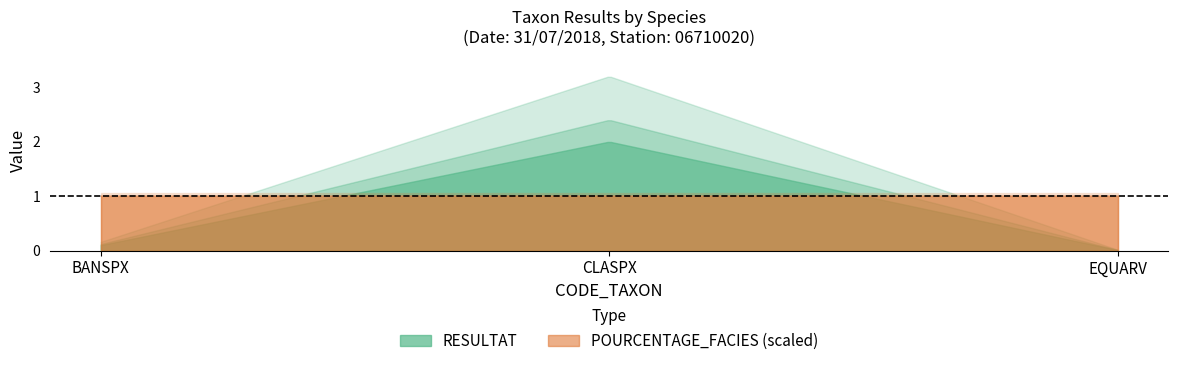

At which category does the chart reach its minimum across all series?

EQUARV